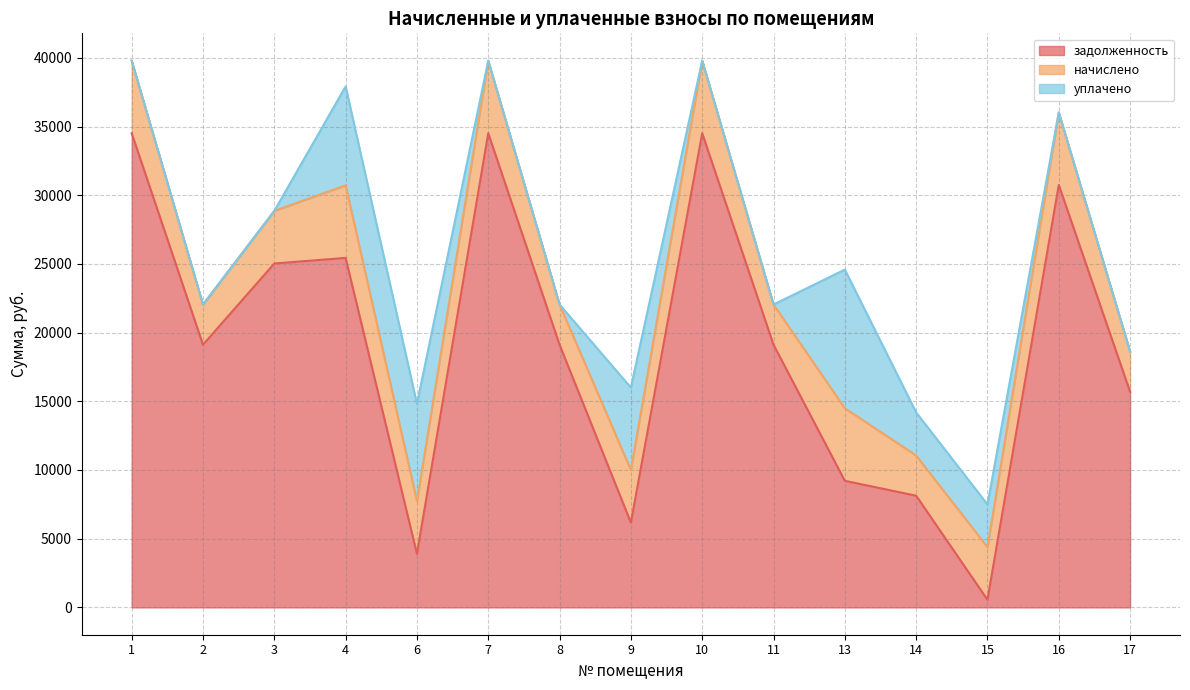

Rank the categories by задолженность value from highest to lowest.

1, 7, 10, 16, 4, 3, 2, 8, 11, 17, 13, 14, 9, 6, 15